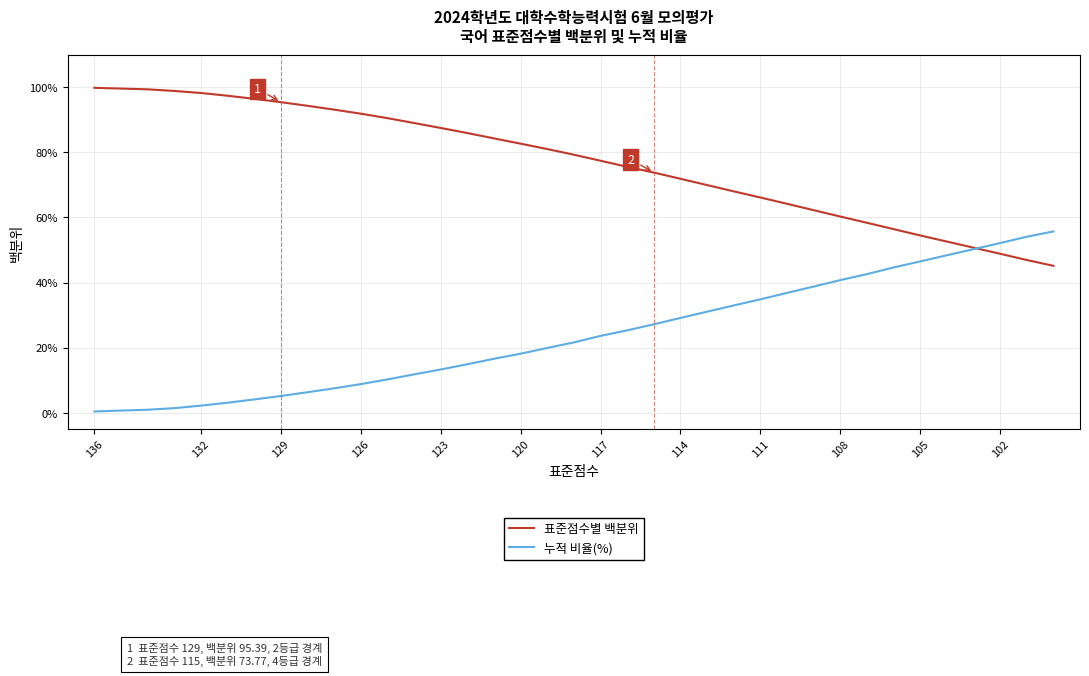

What is the difference between the maximum and minimum values in the 표준점수별 백분위 series?

54.7